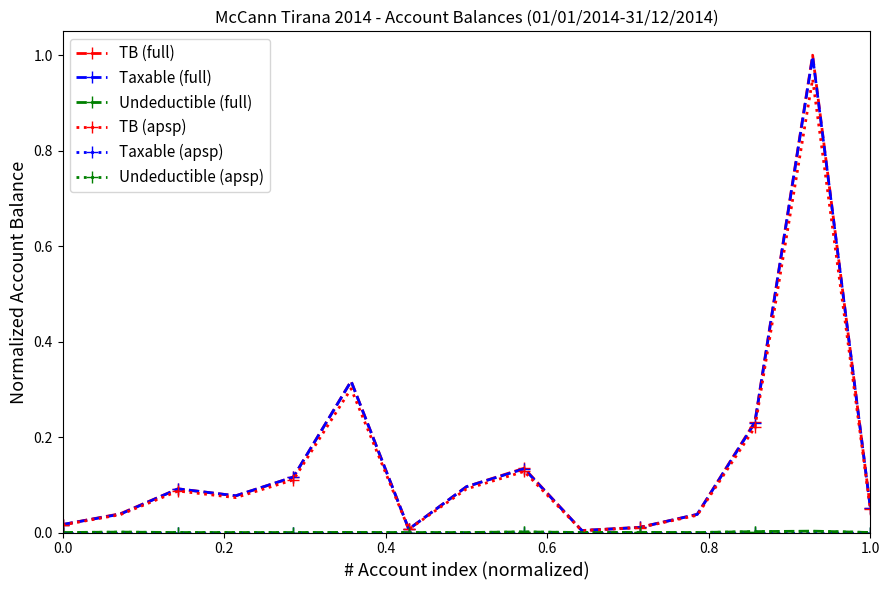

Which series has the widest spread of values?

TB (full)